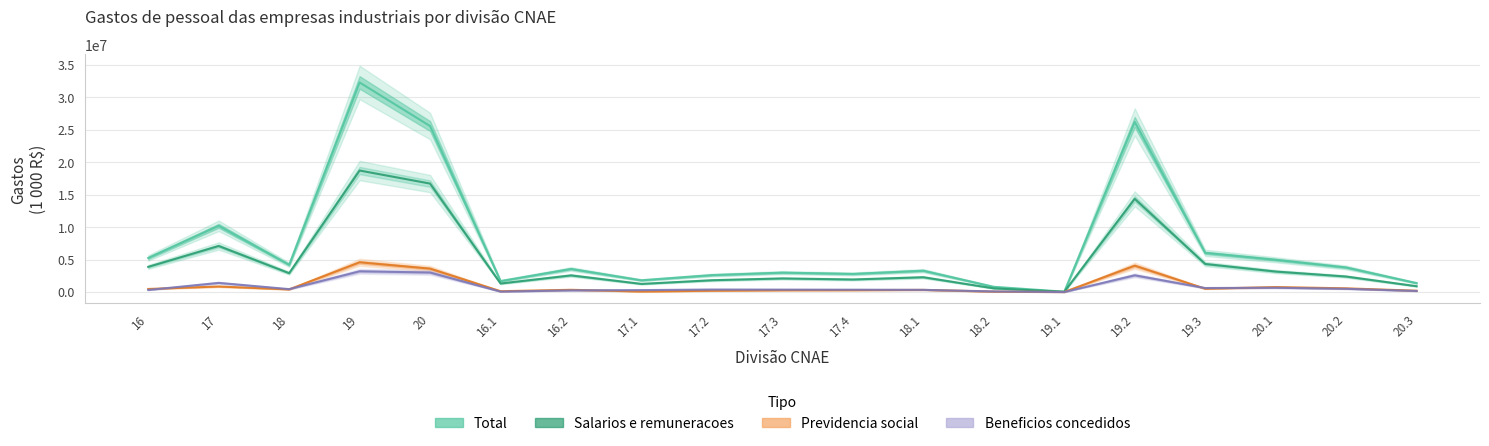

Reading right to left, what are all the values shown in this chart?

Total: 20.3=1375904	20.2=3784973	20.1=4968534	19.3=6034109	19.2=26201672	19.1=52231	18.2=804918	18.1=3284678	17.4=2792850	17.3=2990253	17.2=2607417	17.1=1811492	16.2=3555834	16.1=1691485	20=25569215	19=32288012	18=4198045	17=10202012	16=5247319
Salarios: 20.3=896253	20.2=2388017	20.1=3156265	19.3=4324183	19.2=14356706	19.1=38015	18.2=563688	18.1=2278624	17.4=1929557	17.3=2093972	17.2=1816104	17.1=1252664	16.2=2562588	16.1=1314193	20=16705846	19=18718904	18=2905750	17=7092297	16=3876781
Previdencia: 20.3=200487	20.2=569160	20.1=762454	19.3=512089	19.2=4059870	19.1=7607	18.2=62529	18.1=329856	17.4=291369	17.3=277898	17.2=198676	17.1=85035	16.2=342960	16.1=127184	20=3603328	19=4579566	18=406335	17=852978	16=470144
Beneficios: 20.3=160677	20.2=494958	20.1=659339	19.3=615280	19.2=2575657	19.1=2458	18.2=93195	18.1=334467	17.4=359277	17.3=368611	17.2=384210	17.1=294845	16.2=254419	16.1=64470	20=3005894	19=3193395	18=447457	17=1406943	16=318889